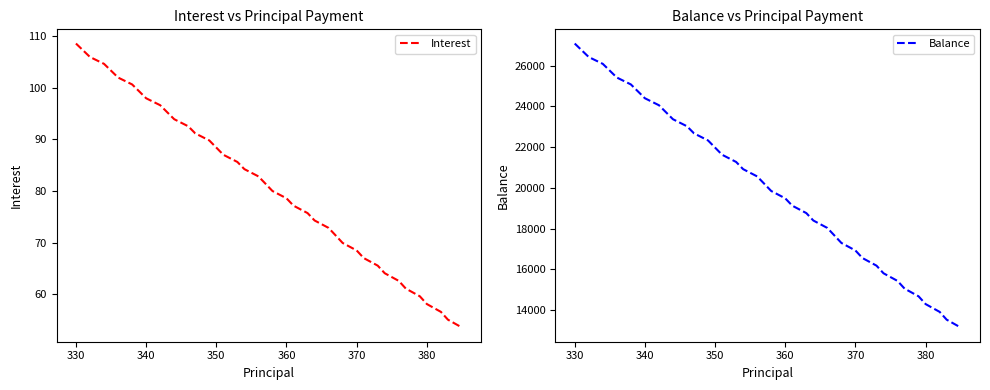

What is the difference between the maximum and second lowest values in the Interest series?

53.4